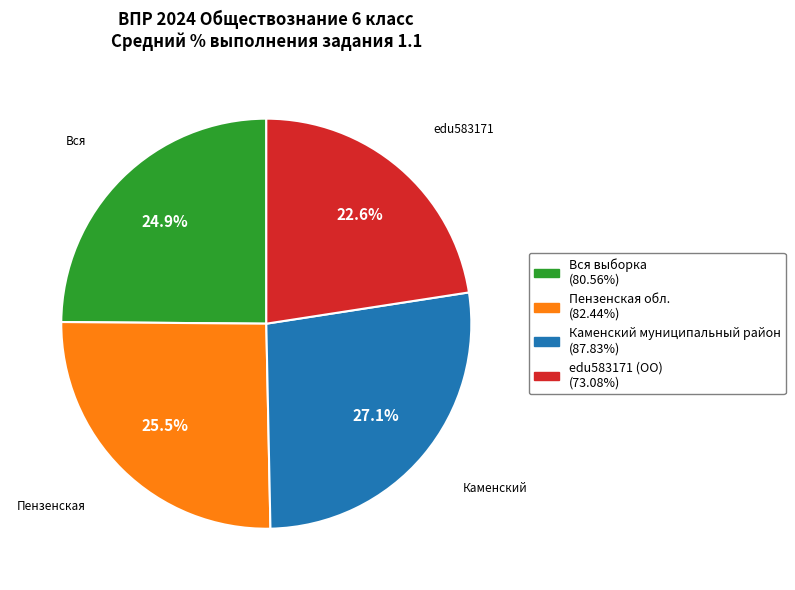

Rank the categories by value from highest to lowest.

Каменский муниципальный район, Пензенская обл., Вся выборка, edu583171 (ОО)